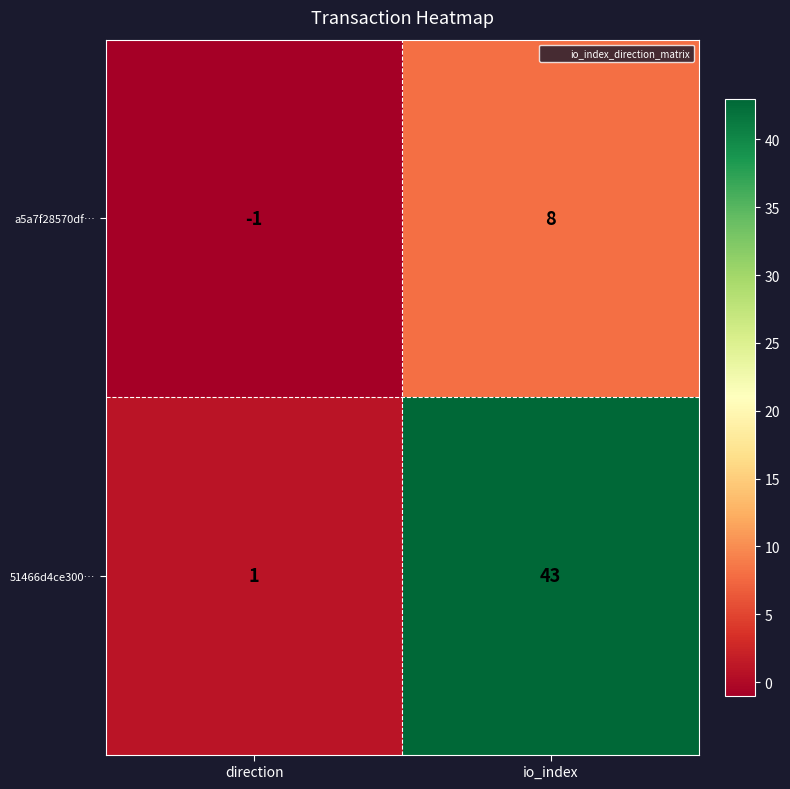

How many distinct data groups are displayed?

2